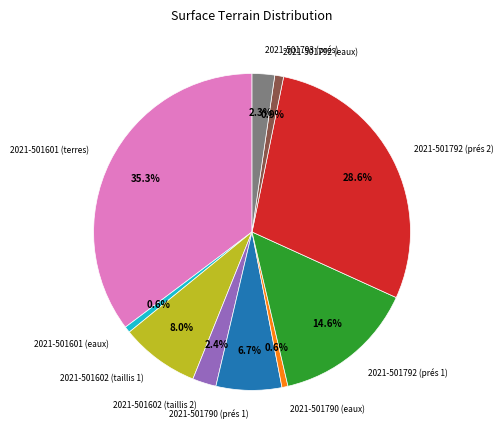

Does 2021-501790 (eaux) account for over 50% of the chart?

No